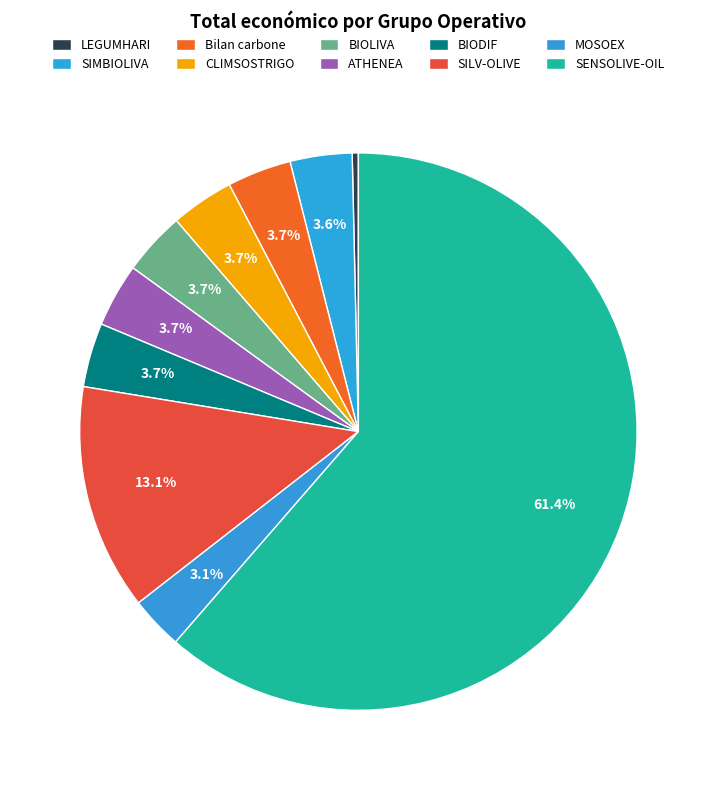

Is there any slice that represents more than half of the pie?

Yes